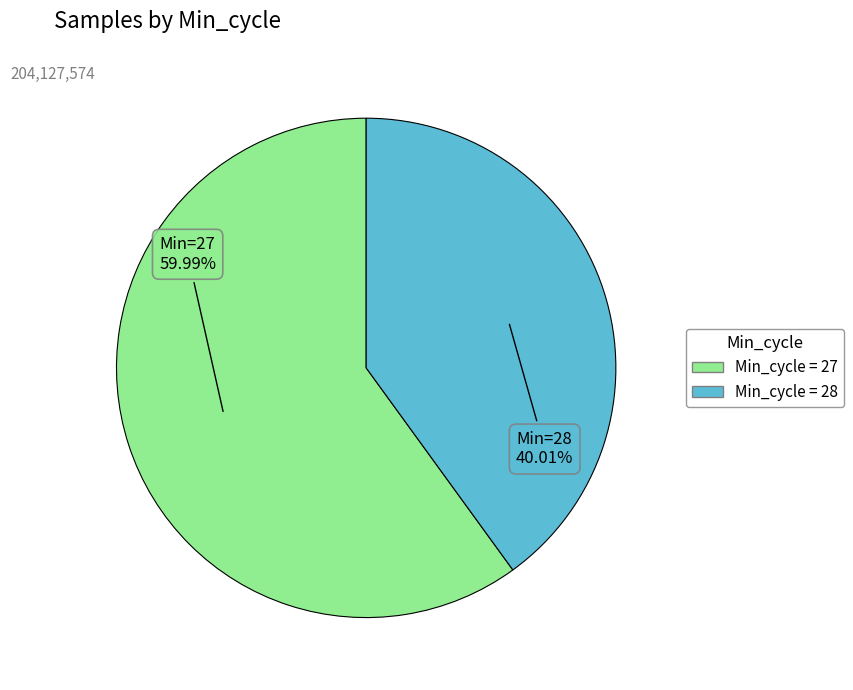

Count the number of slices in the pie.

2